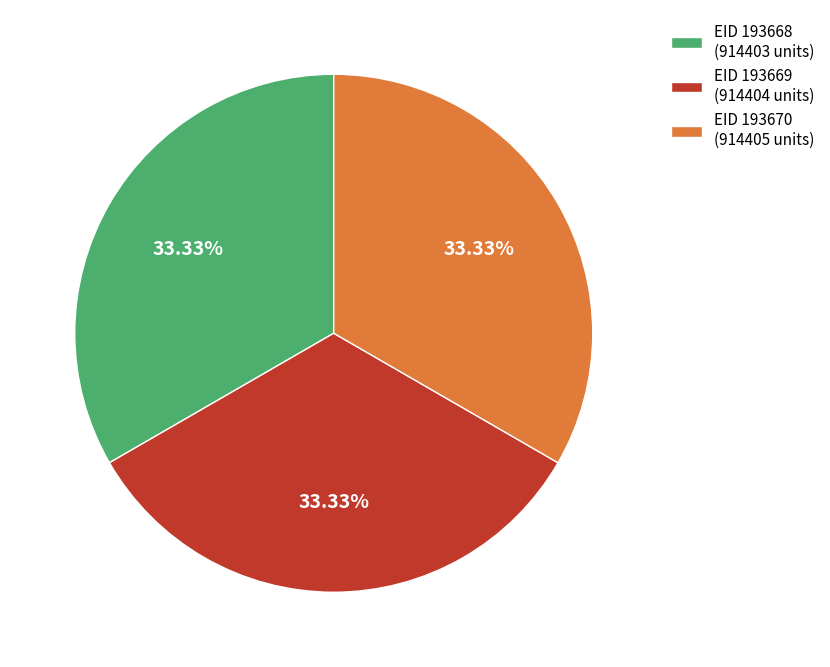

Is there any slice that represents more than half of the pie?

No